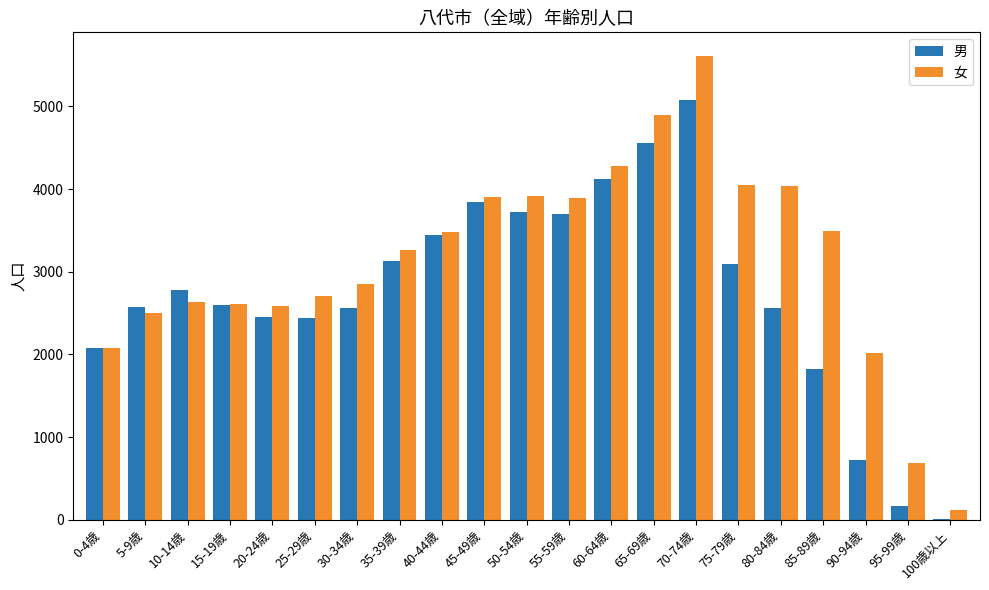

What are all the series names shown in the legend?

男, 女